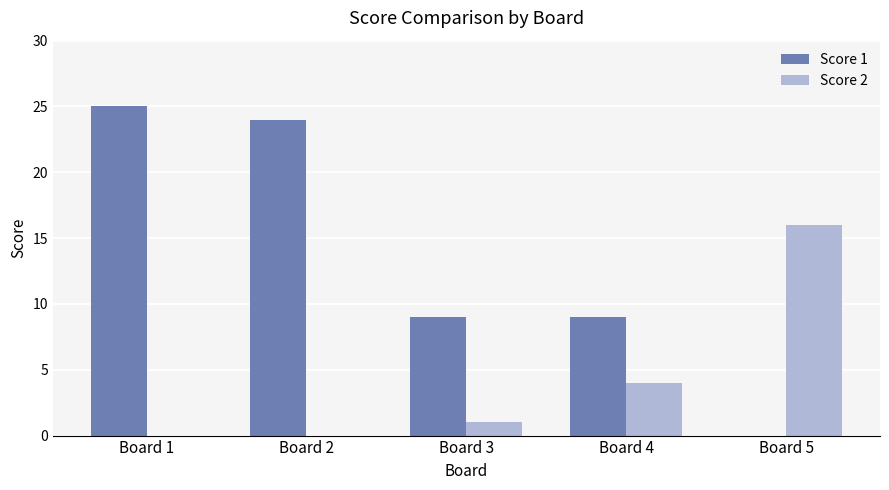

Reading left to right, list all the values displayed in this chart.

Score 1: 25	24	9	9	0
Score 2: 0	0	1	4	16